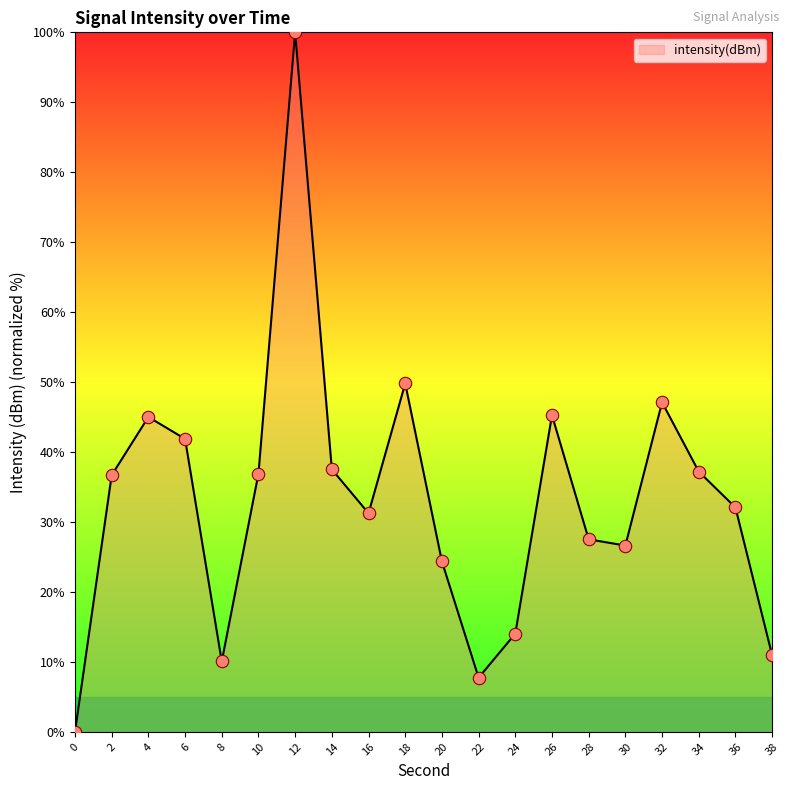

Approximately how many times larger is the value at 4 compared to 24?

3.2